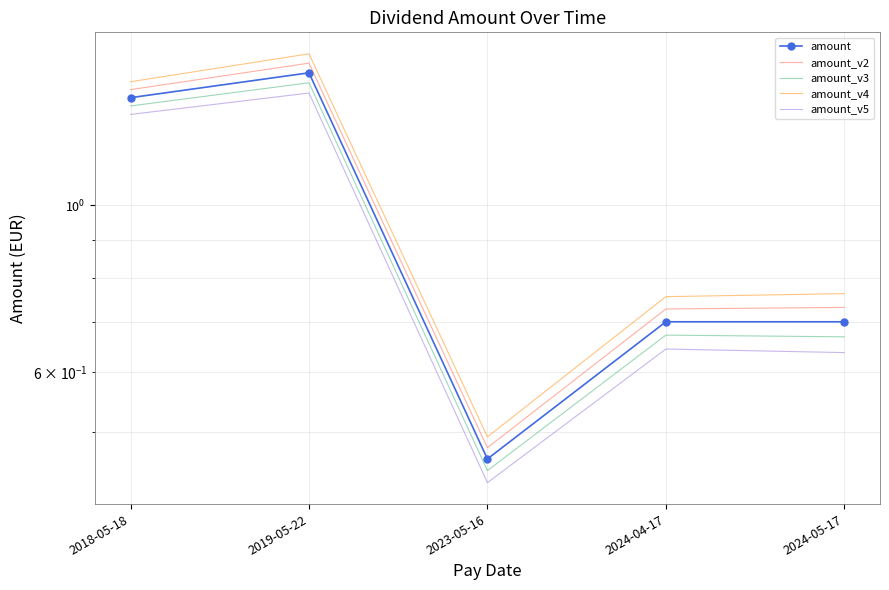

At which label does amount_v2 reach its peak?

2019-05-22